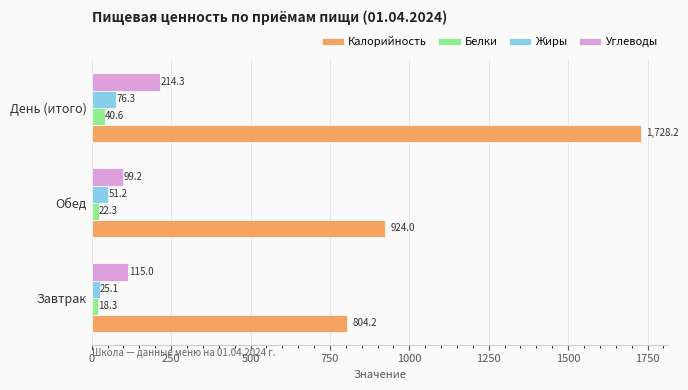

What value does the Белки series have at День (итого)?

40.6